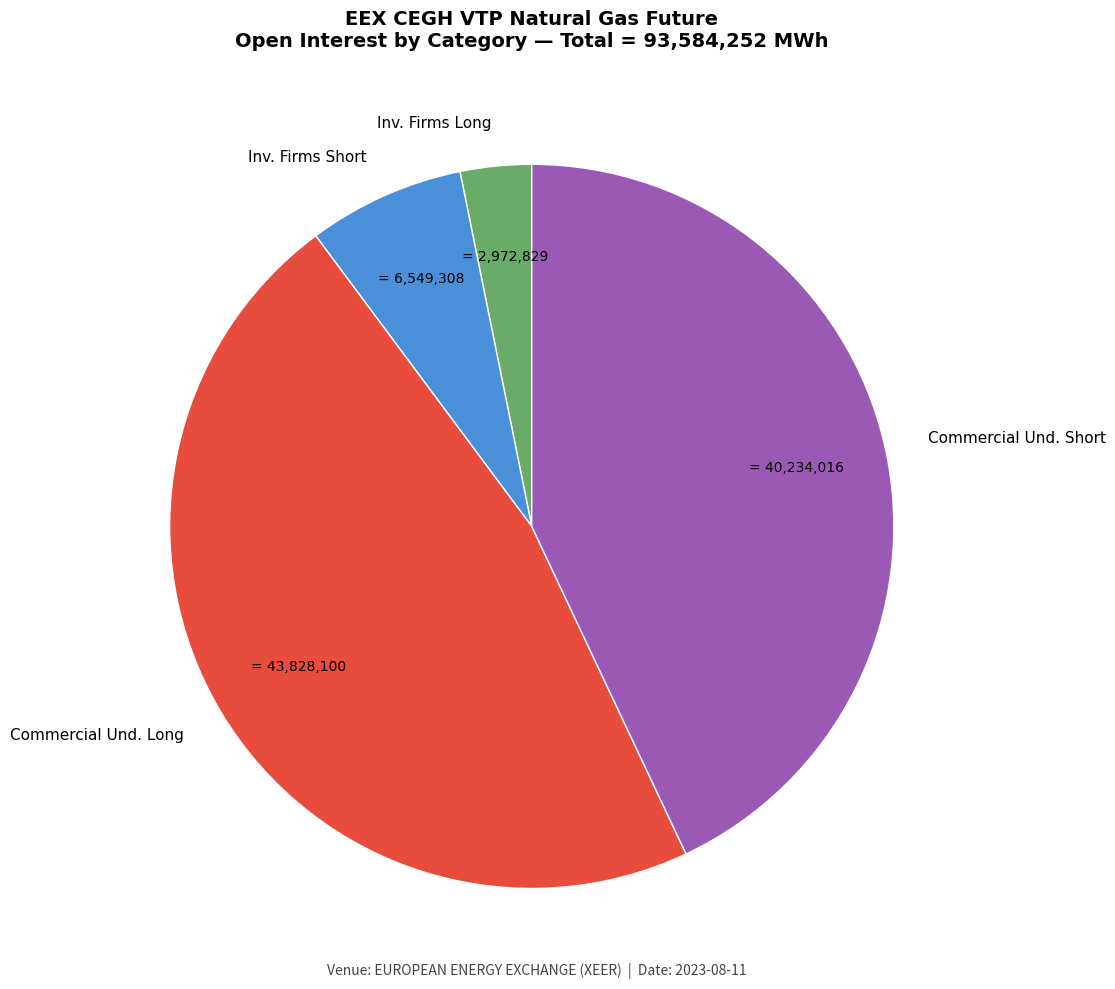

Rank the categories by value from lowest to highest.

Inv. Firms Long, Inv. Firms Short, Commercial Und. Short, Commercial Und. Long